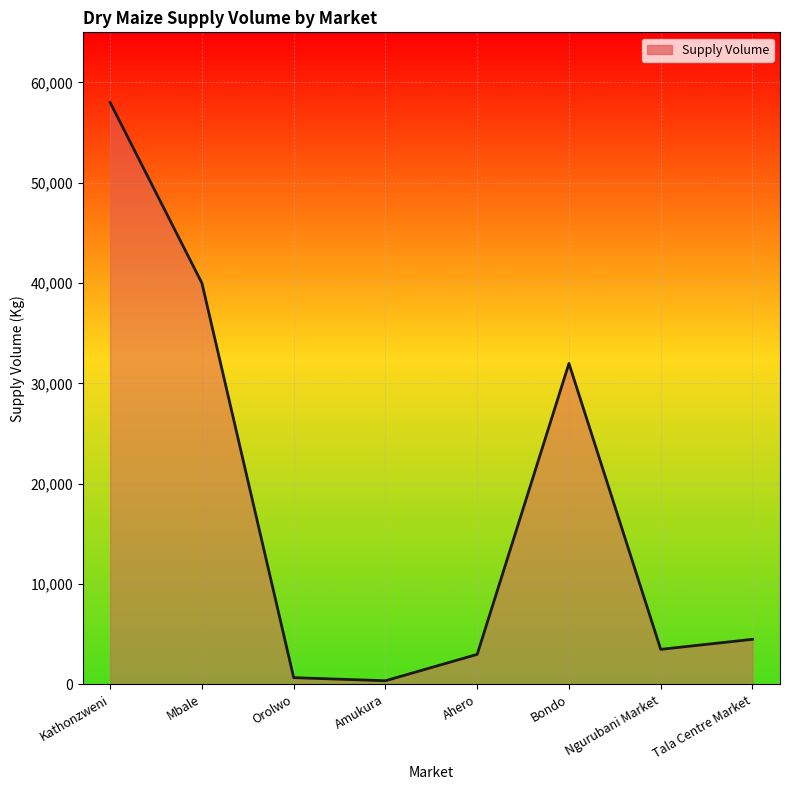

What is the greatest value displayed?

58000